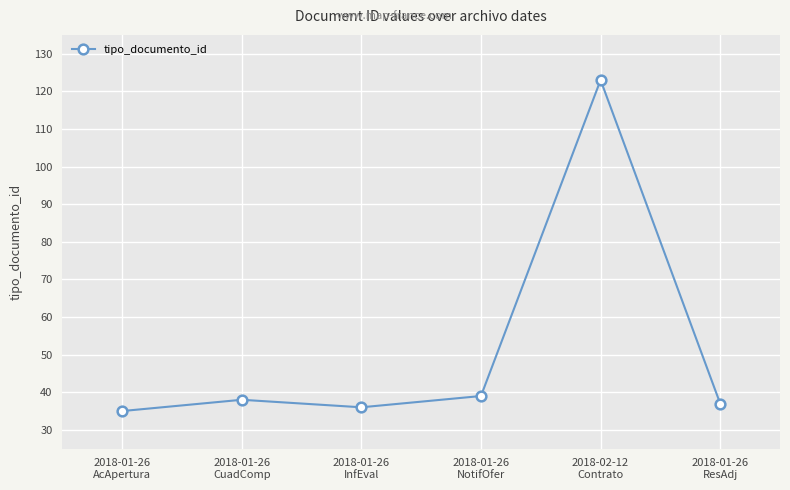

Rank the categories by value from highest to lowest.

2018-02-12
Contrato, 2018-01-26
NotifOfer, 2018-01-26
CuadComp, 2018-01-26
ResAdj, 2018-01-26
InfEval, 2018-01-26
AcApertura